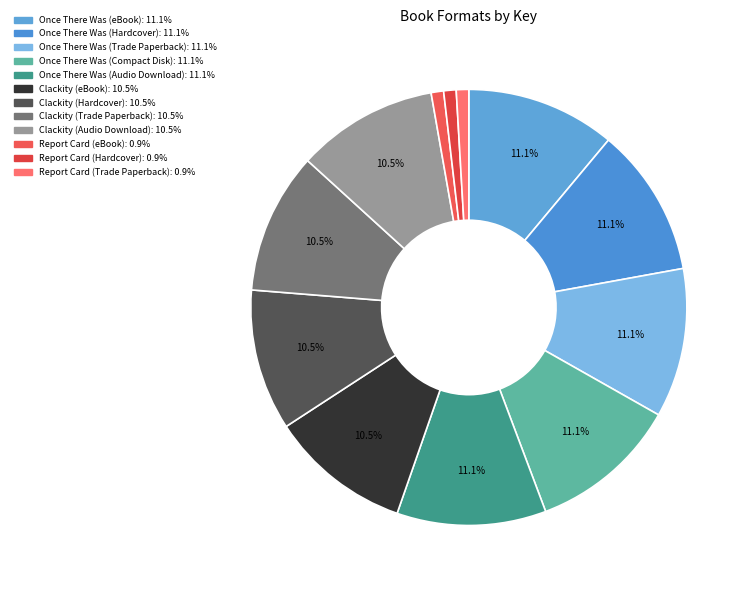

Is Report Card (eBook) the majority of the pie?

No